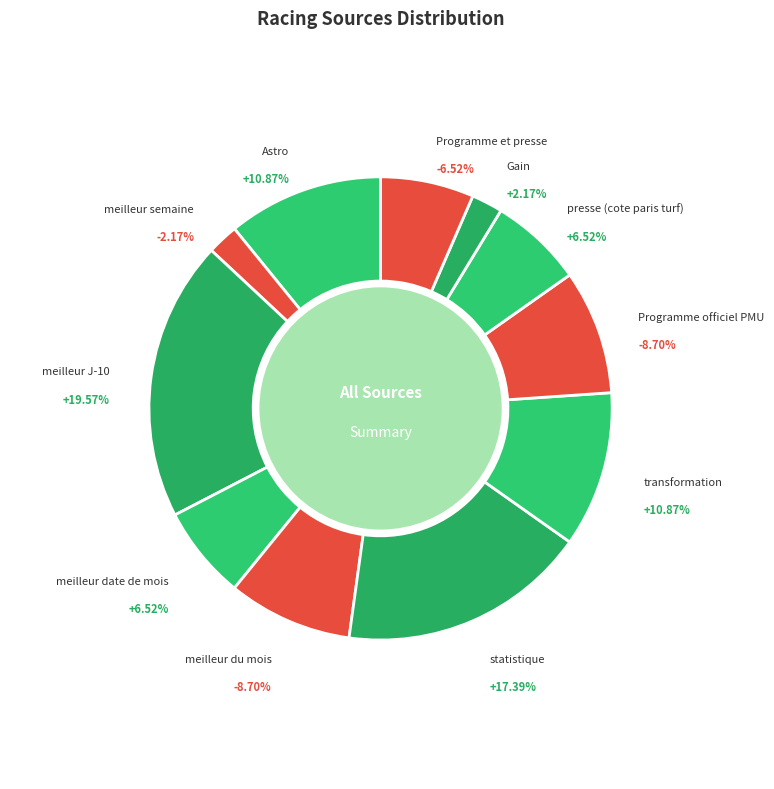

To the nearest percent, what percentage of the pie is Gain?

2%